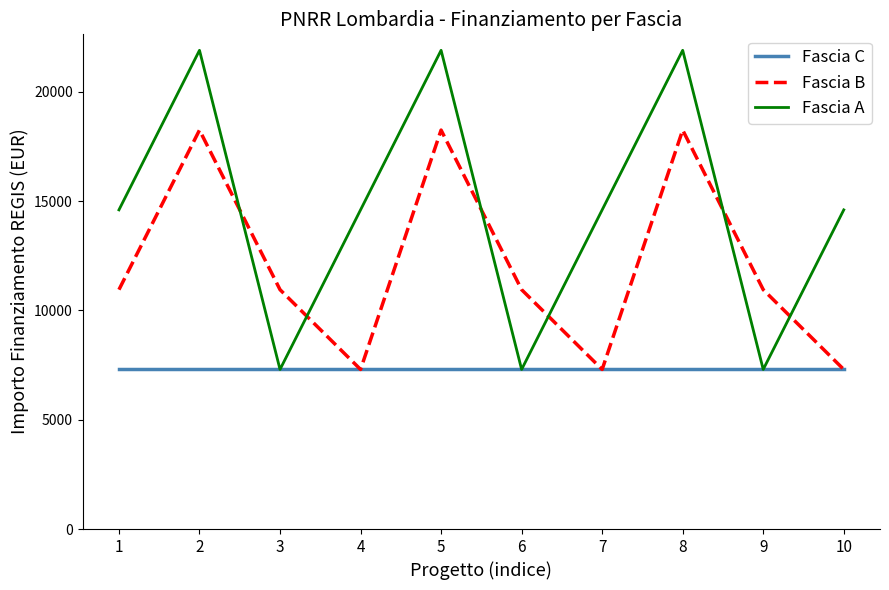

How many interior local valleys does the Fascia A series have?

3